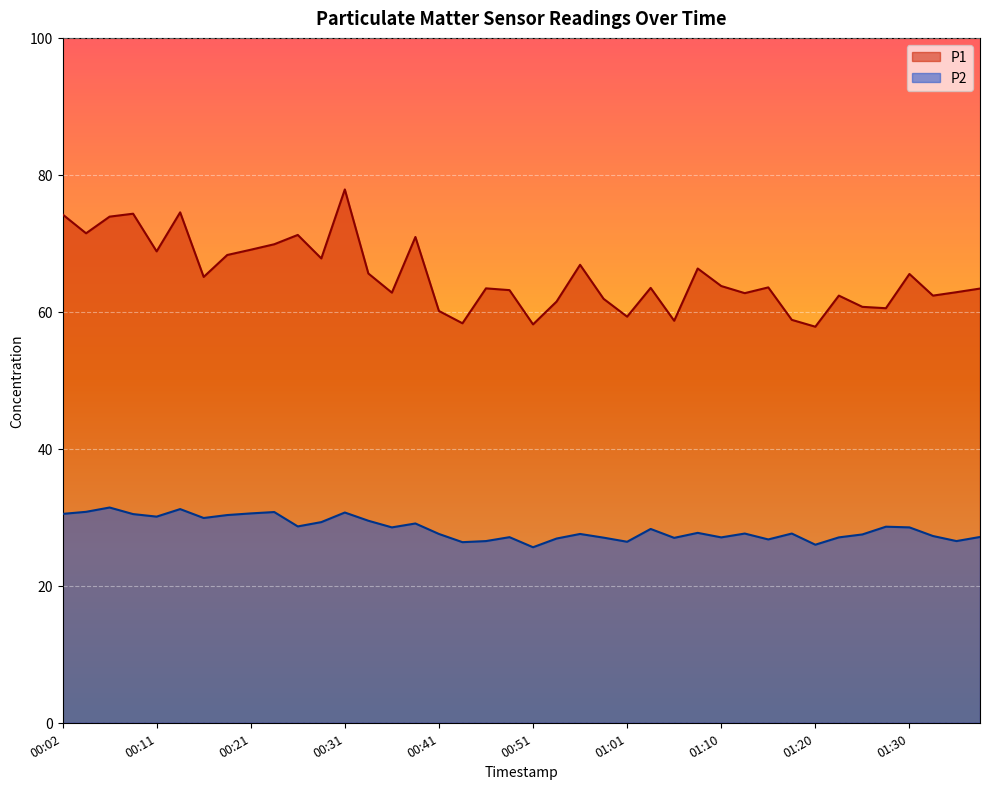

Which has a higher value, 01:08 or 00:46?

01:08